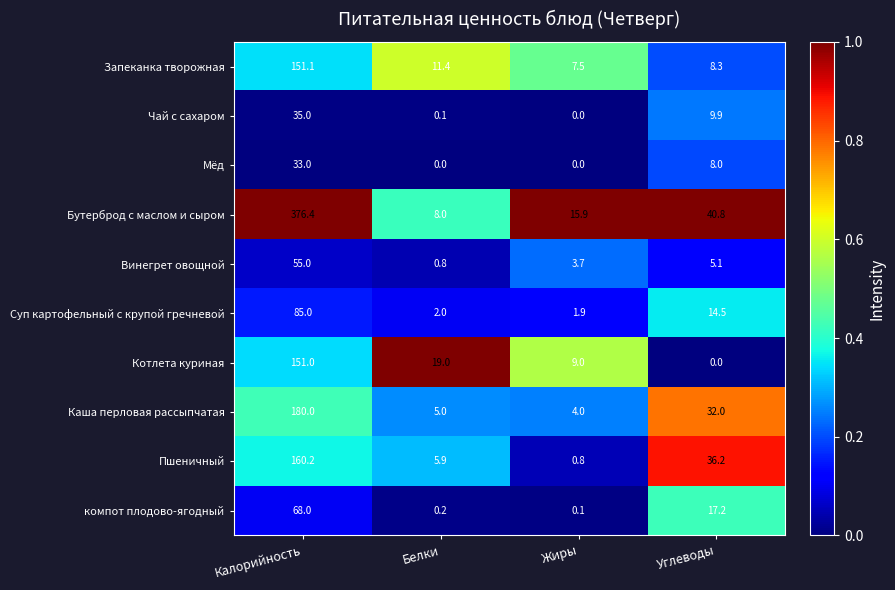

What is the total value across all series at Углеводы?

172.0